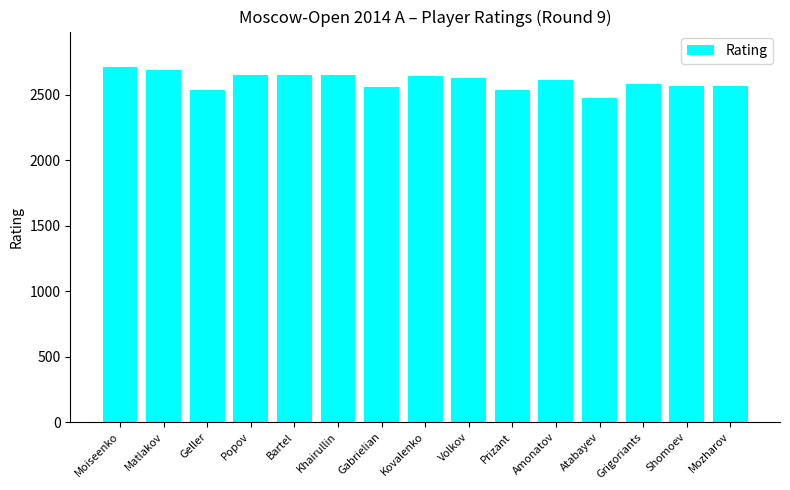

What is the label of the 9th bar from the left?

Volkov